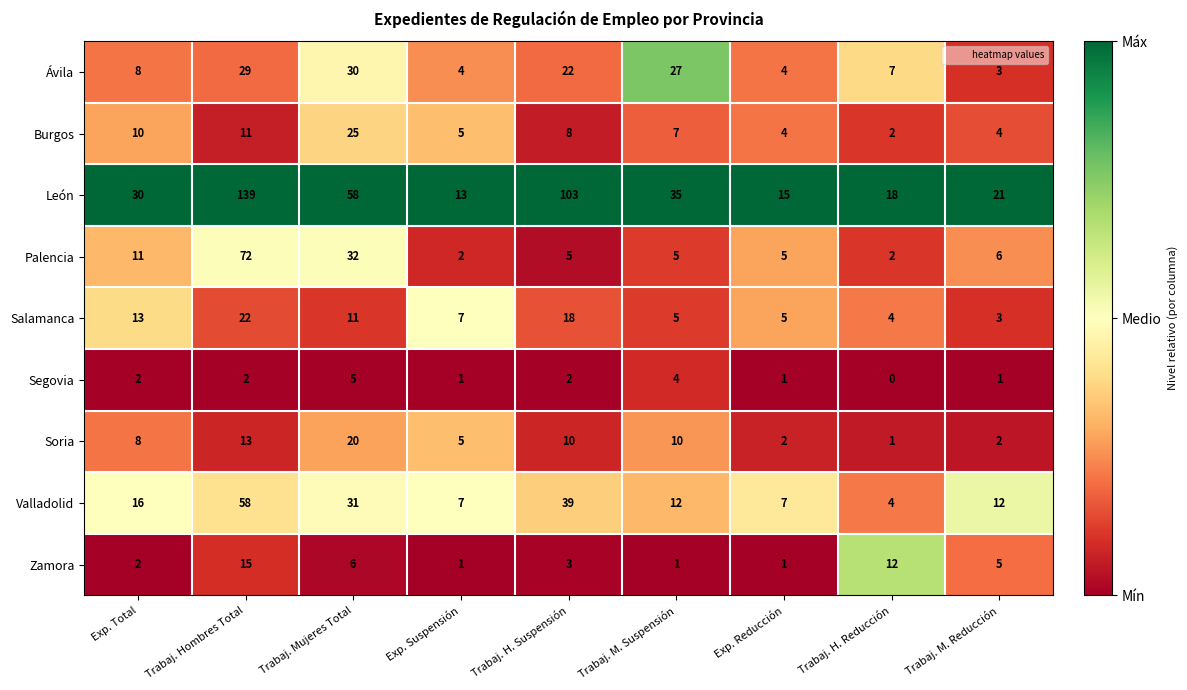

What is the difference between the second highest and second lowest values in the Zamora series?

11